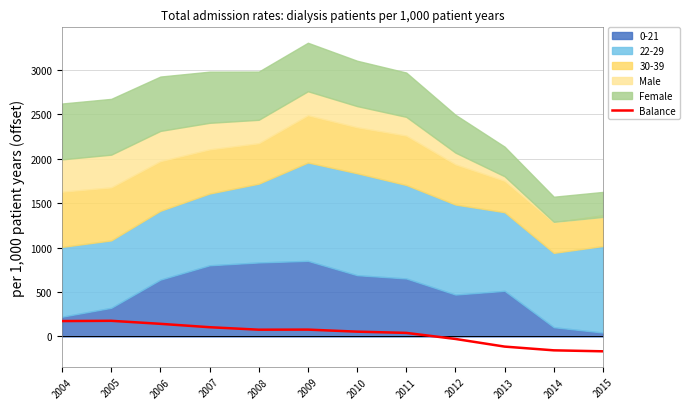

How many data points does each series have?

12